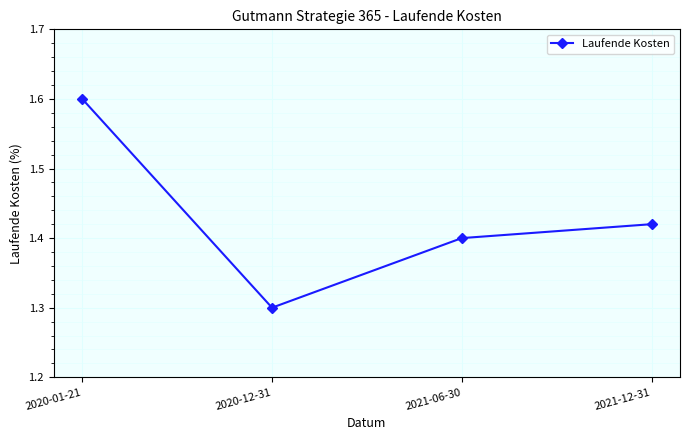

True or false: the data shows 1.4 at 2021-12-31.

True